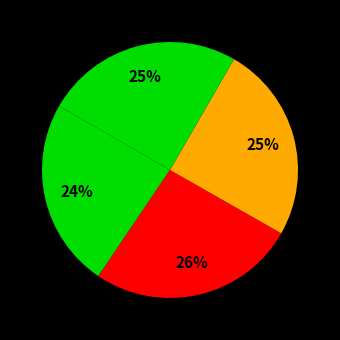

Count the number of slices in the pie.

4